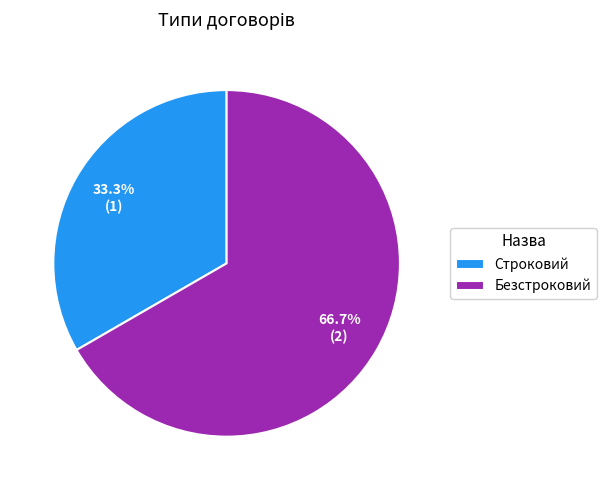

Does Безстроковий account for over 50% of the chart?

Yes